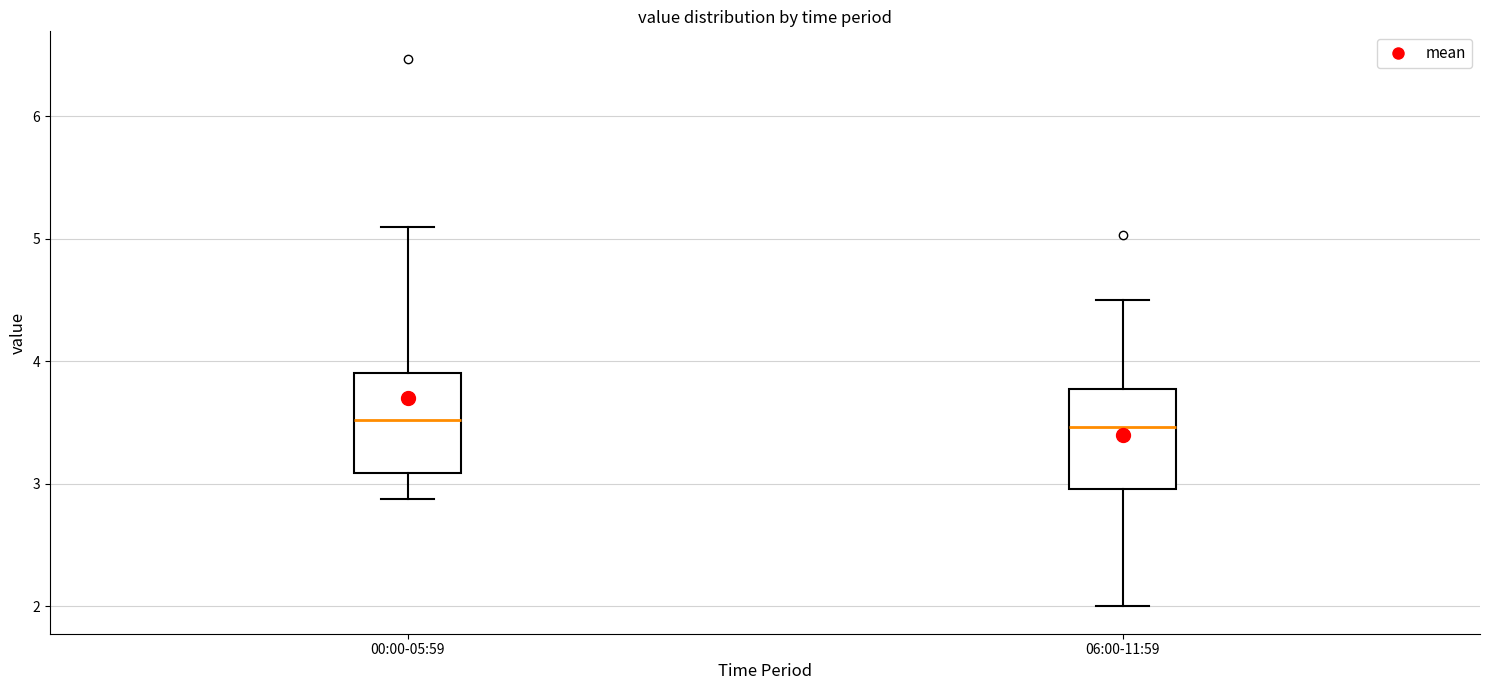

Reading left to right, transcribe this box plot: for each box, give where its median line is, the range the box spans, and where its two whiskers end, as read against the y-axis. The values are not printed on the chart, so give them approximately, as read against the axis.

00:00-05:59: median 3.5, box 3.1 to 3.9, whiskers 2.9 to 5.1
06:00-11:59: median 3.5, box 3.0 to 3.8, whiskers 2.0 to 4.5